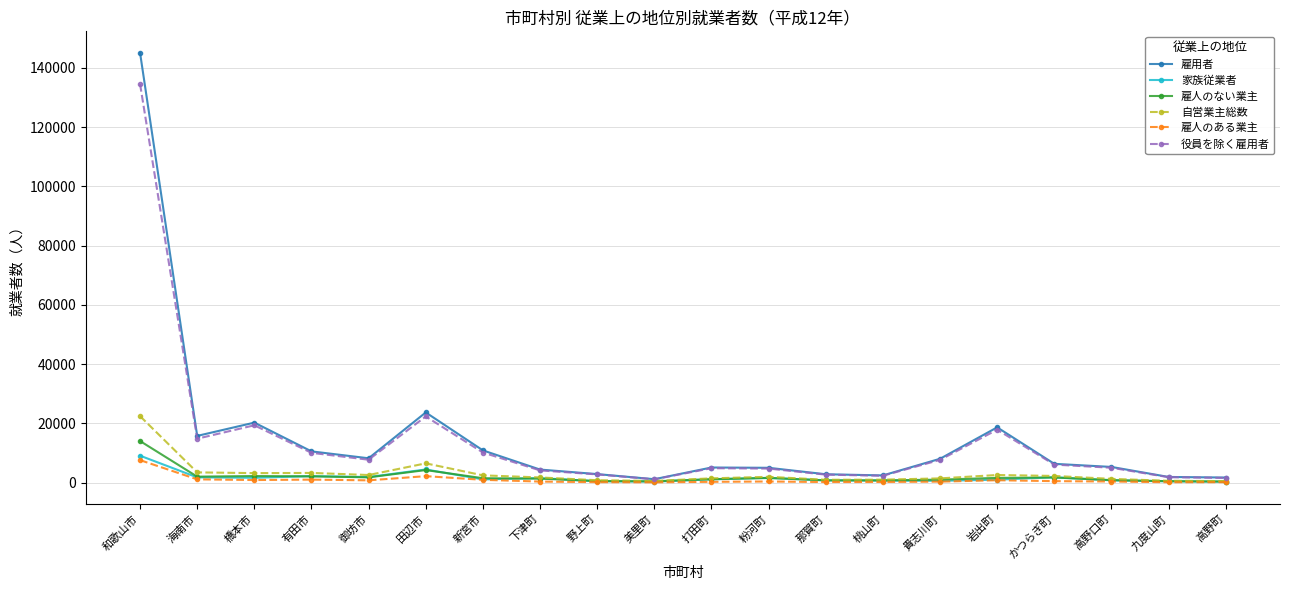

True or false: 雇人のない業主 has a value of 1579 at 岩出町.

True